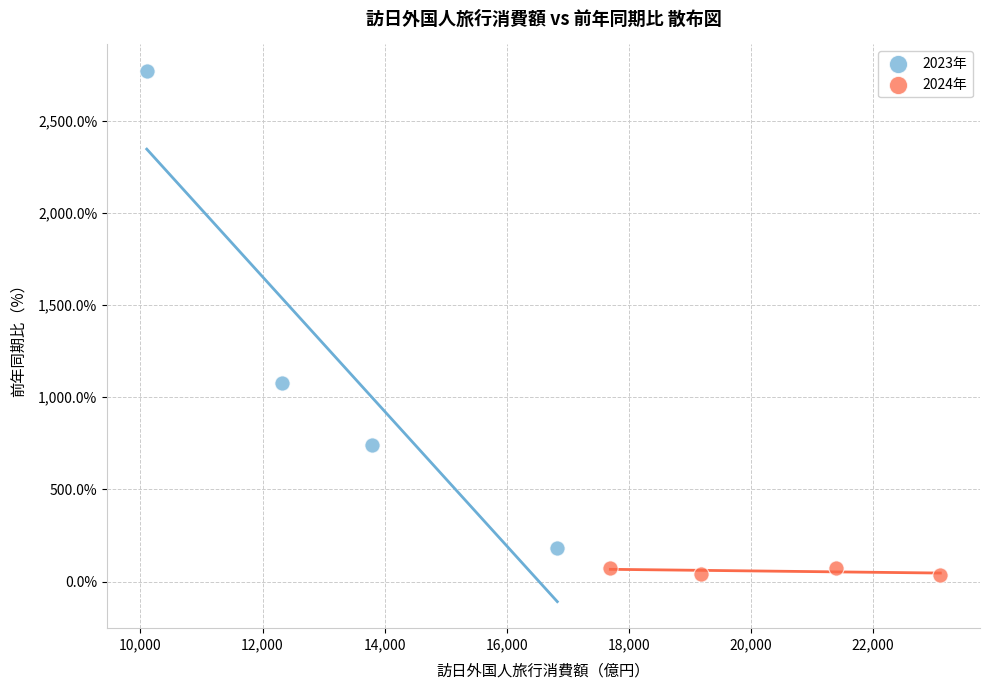

What are all the series names shown in the legend?

2023年, 2024年